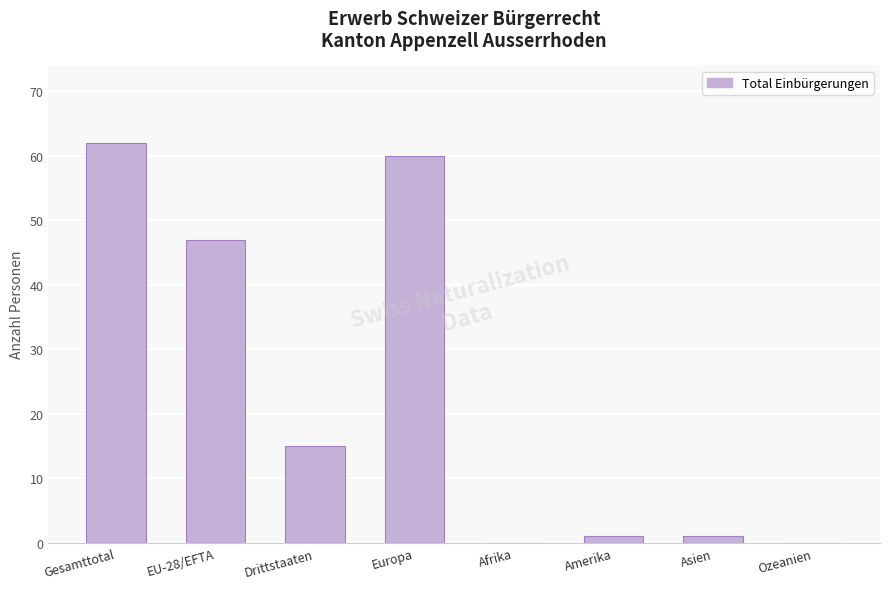

The chart shows a value of 47 at EU-28/EFTA. True or false?

True